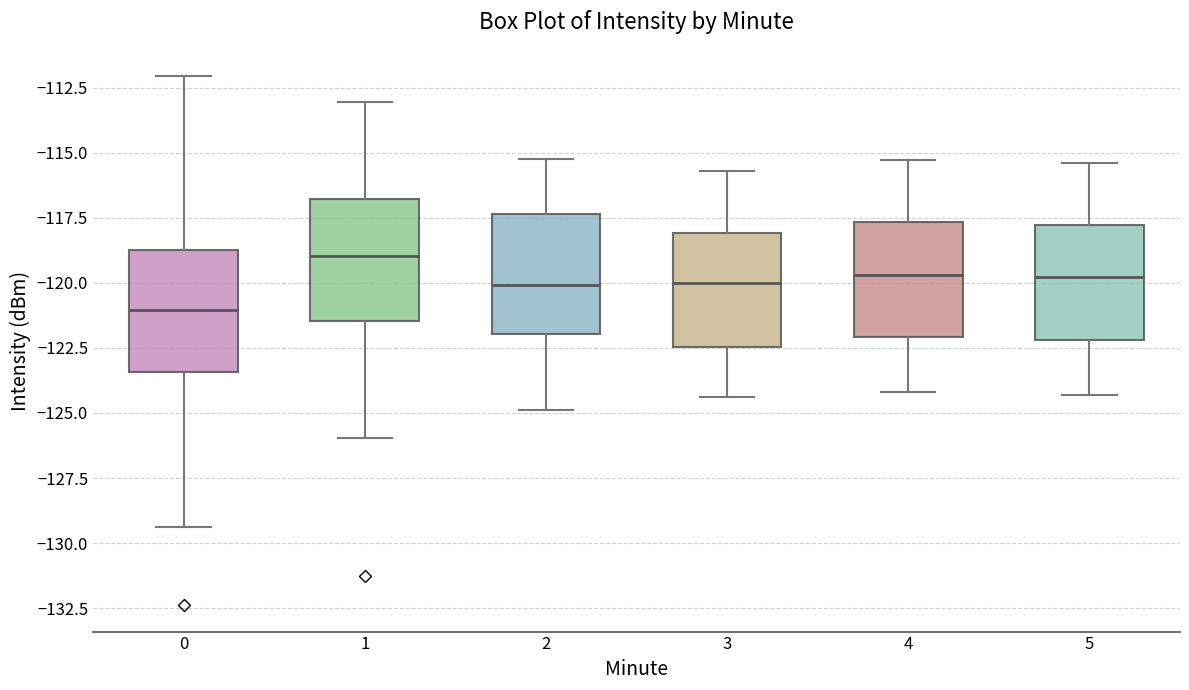

Reading left to right, read every box against the y-axis: the position of its median line, the range the box covers, and the ends of its whiskers. The values are not printed on the chart, so give them approximately, as read against the axis.

0: median -121.0, box -123.5 to -118.5, whiskers -129.5 to -112.0
1: median -119.0, box -121.5 to -117.0, whiskers -126.0 to -113.0
2: median -120.0, box -122.0 to -117.5, whiskers -125.0 to -115.0
3: median -120.0, box -122.5 to -118.0, whiskers -124.5 to -115.5
4: median -119.5, box -122.0 to -117.5, whiskers -124.0 to -115.5
5: median -120.0, box -122.0 to -118.0, whiskers -124.5 to -115.5